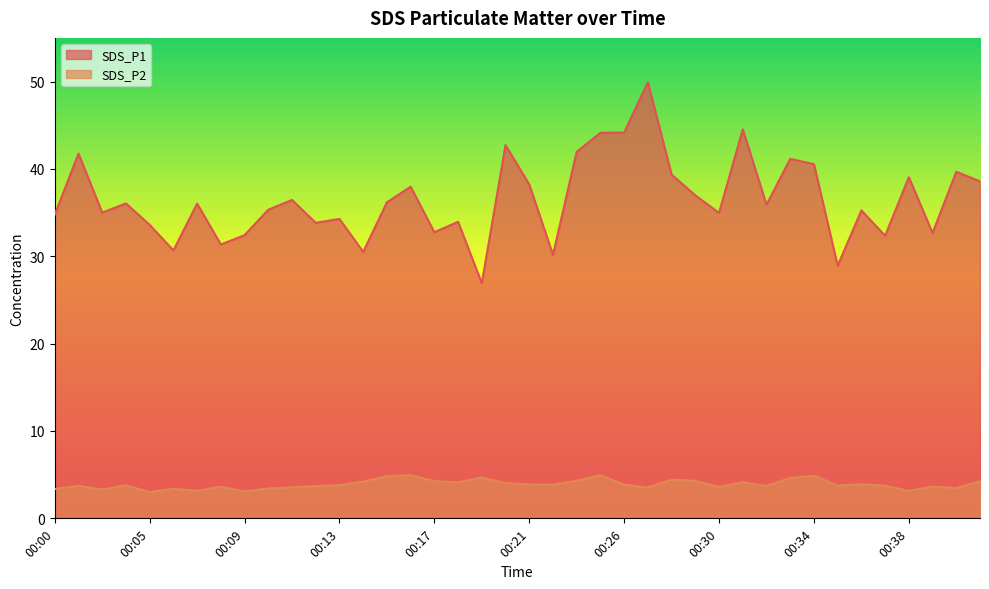

Which has a higher value, 00:32 or 00:22?

00:32